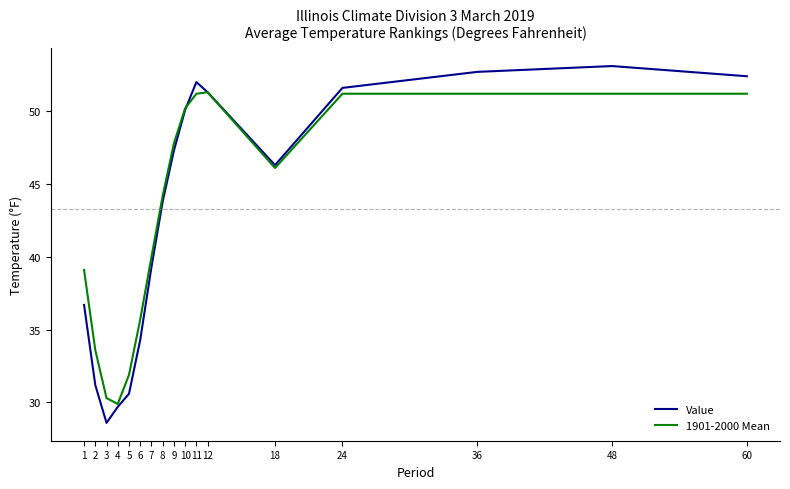

Is the value of 1901-2000 Mean at 60 greater than the value of Value at 18?

Yes